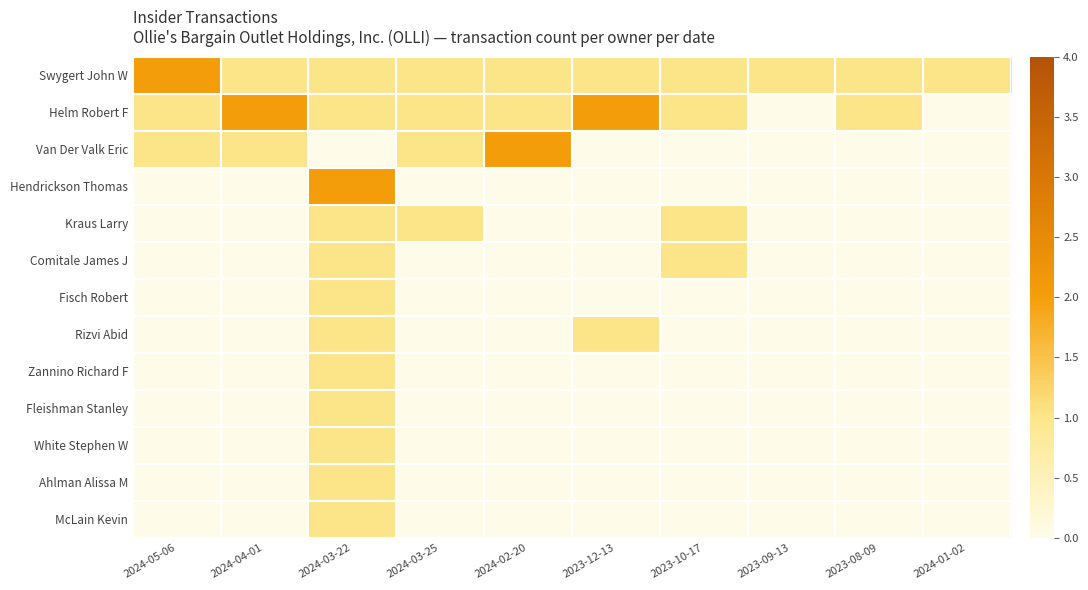

Which series changed the most between 2023-12-13 and 2024-01-02?

Helm Robert F